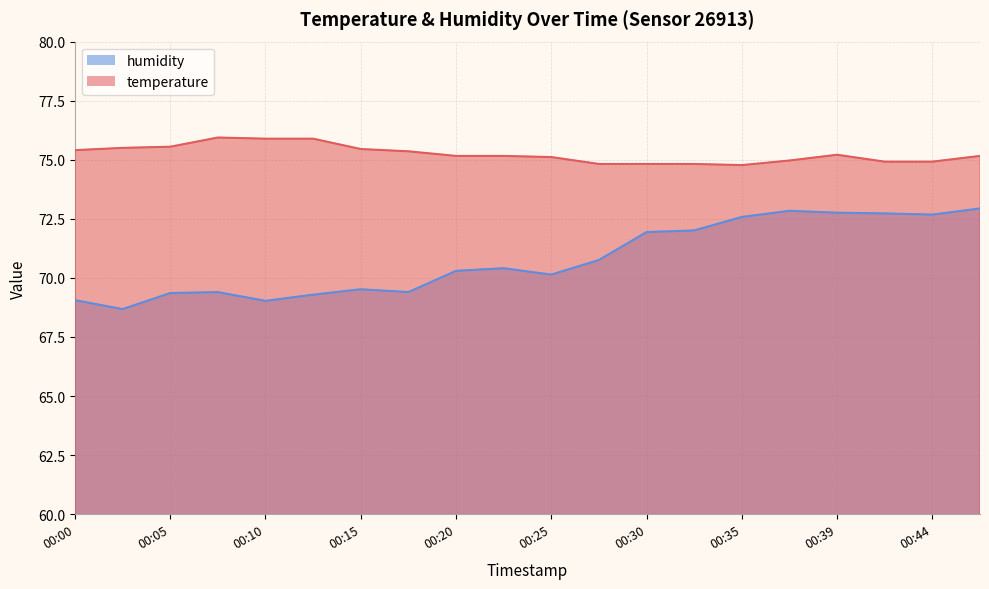

Where is temperature nearest to the value 75?

00:37